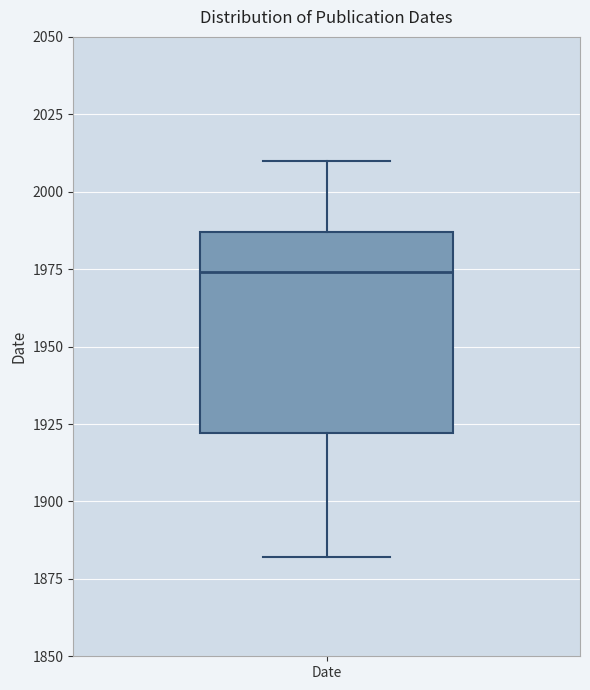

Transcribe this box plot: give where the median line is, the range the box spans, and where the two whiskers end, as read against the y-axis. The values are not printed on the chart, so give them approximately, as read against the axis.

median 1975, box 1920 to 1985, whiskers 1880 to 2010